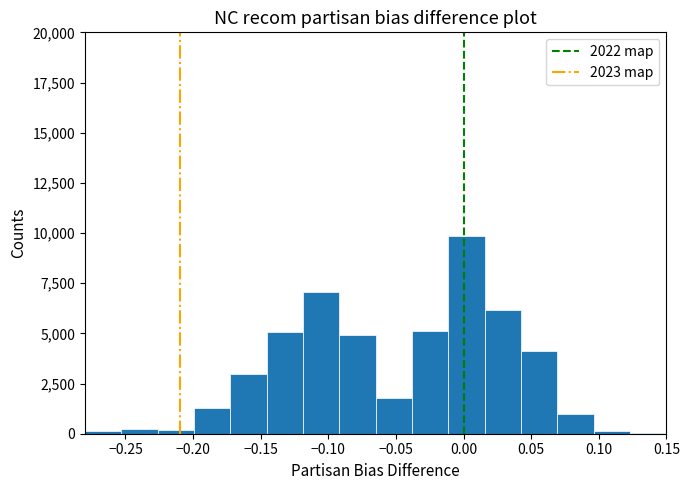

How tall is the bar that spans -0.170 to -0.145 on the x-axis? Neither the bar edges nor the heights are printed on the chart, so give them approximately, as read against the axes.

3000